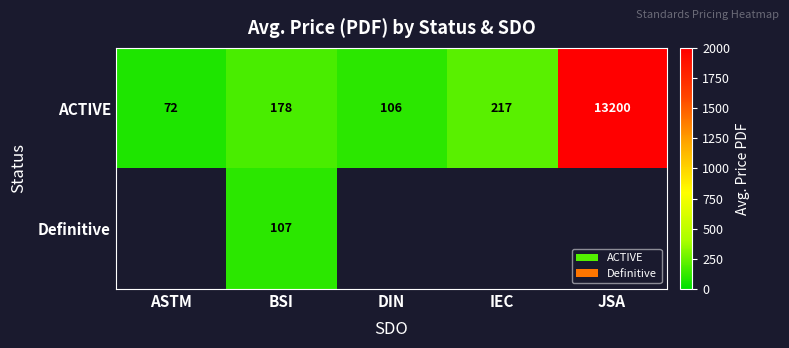

At which label is ACTIVE closest to 6636?

IEC